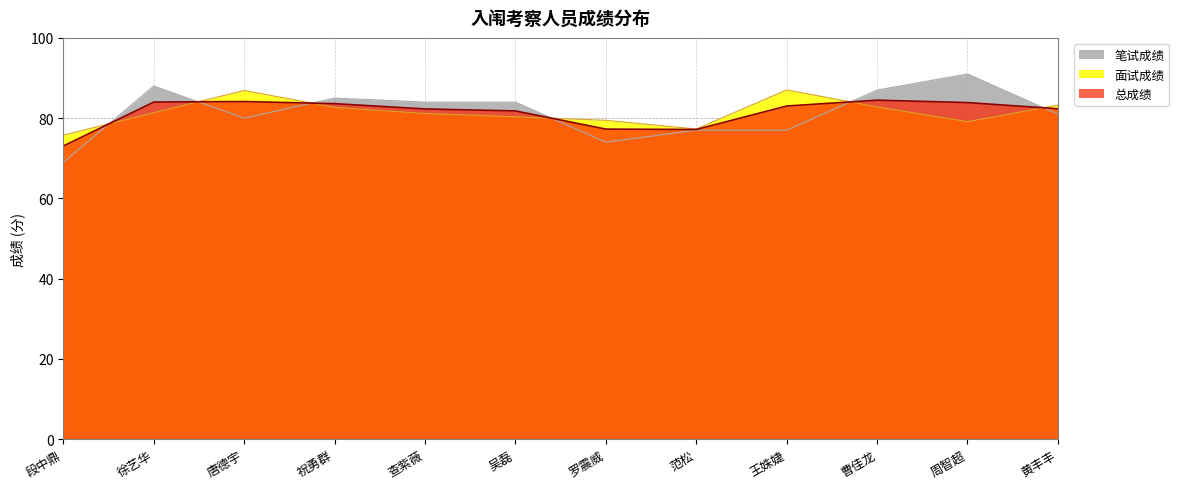

Between 罗震威 and 曹佳龙, which series saw the biggest shift?

笔试成绩